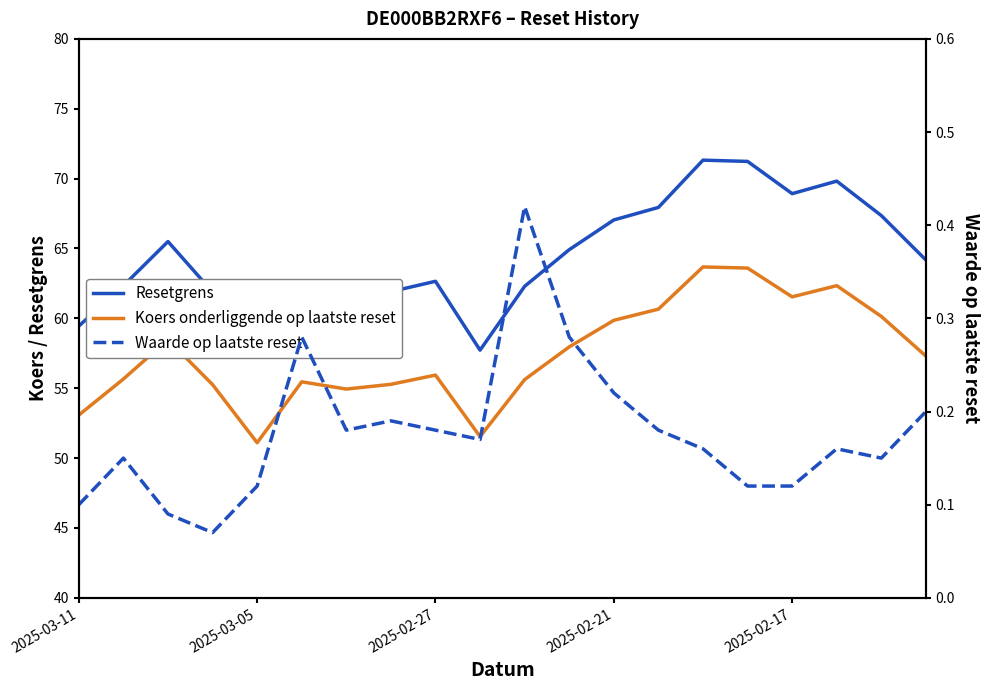

What is the difference between the maximum and second lowest values in the Waarde op laatste reset series?

0.3